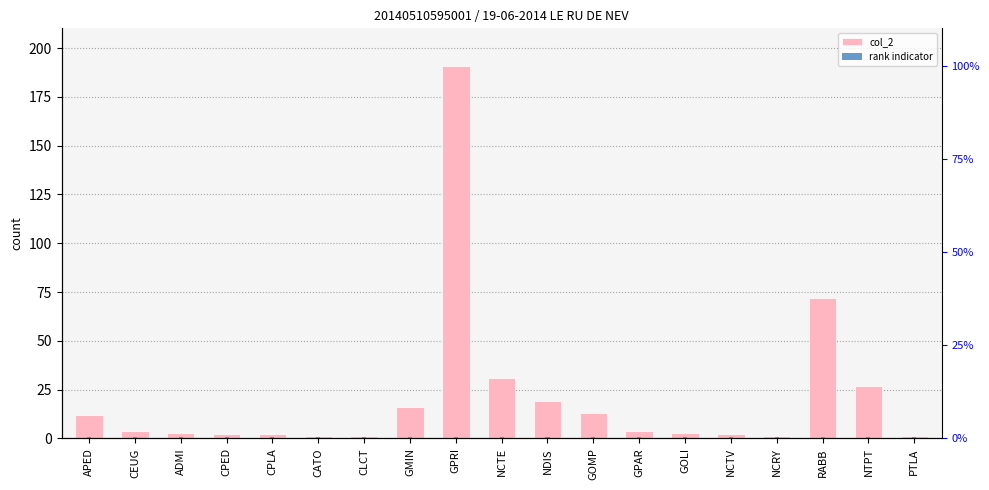

Are the bars grouped side by side (vs. stacked)?

Yes